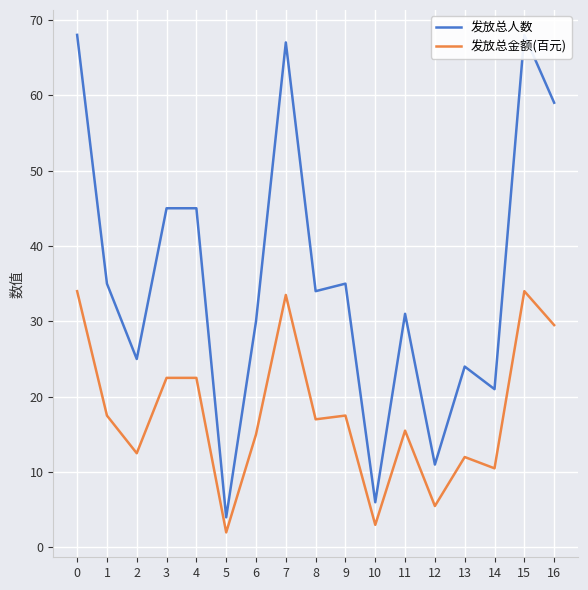

Which series has the largest total across all categories?

发放总人数